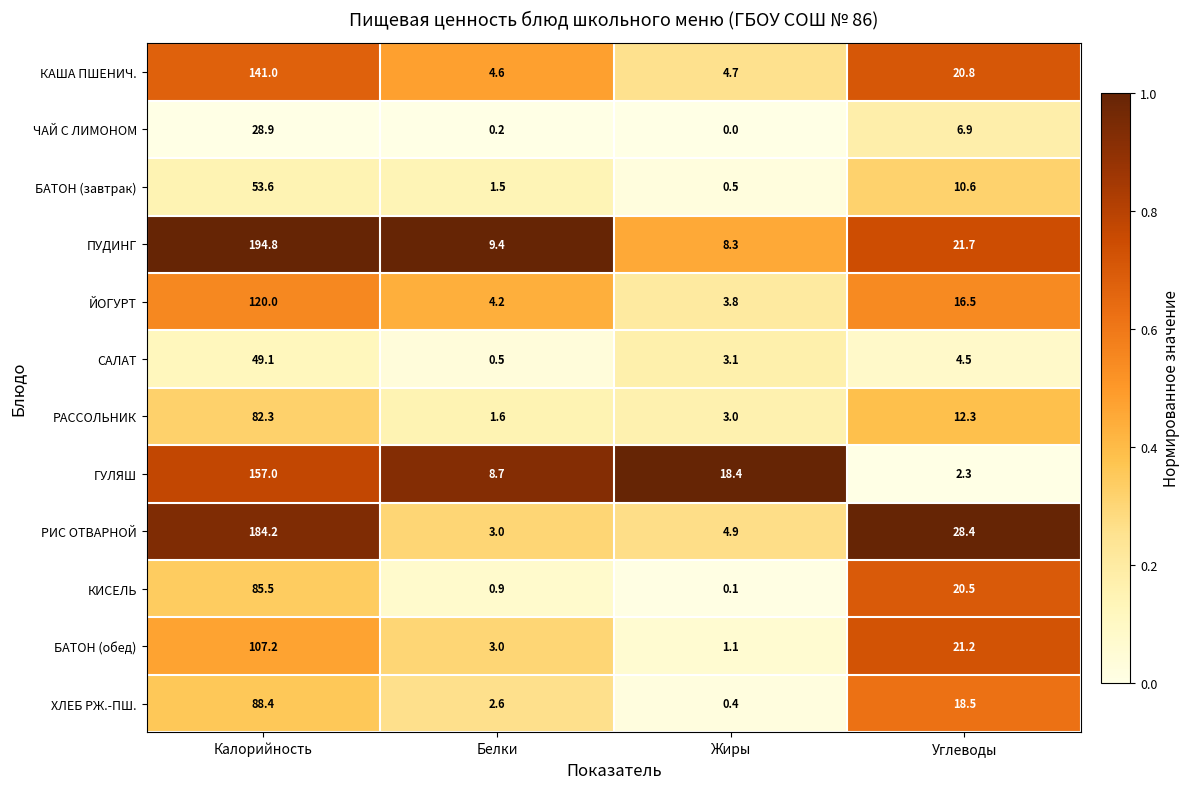

Which series has the largest total across all categories?

ПУДИНГ